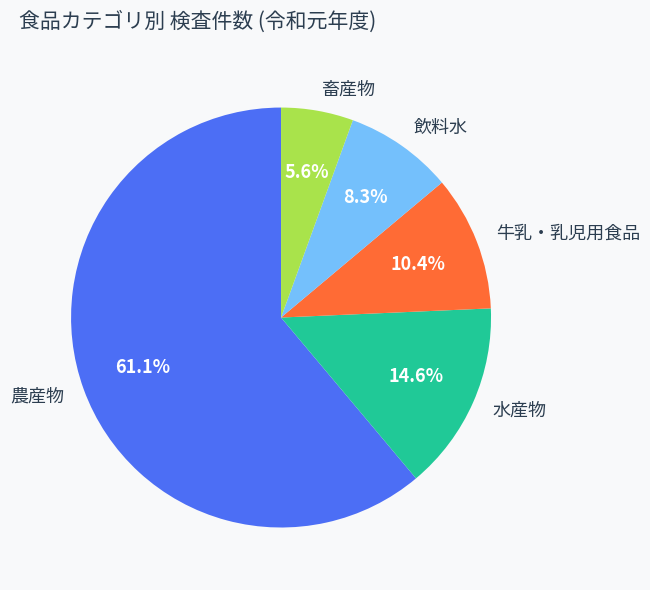

Which category has the biggest portion of the pie?

農産物